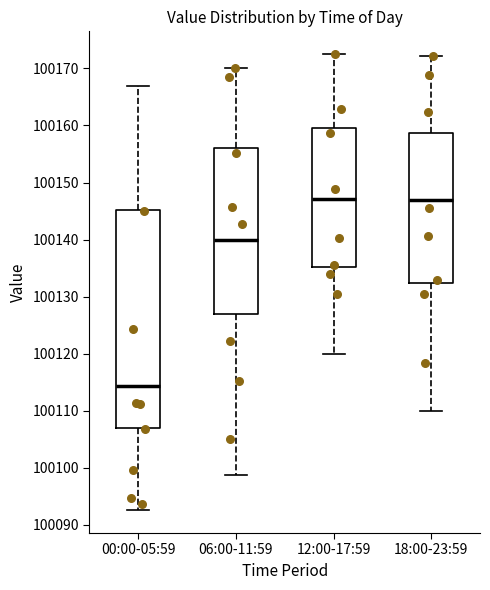

Where does the lower whisker of the box for 06:00-11:59 end on the y-axis? The values are not printed on the chart, so give them approximately, as read against the axis.

100099